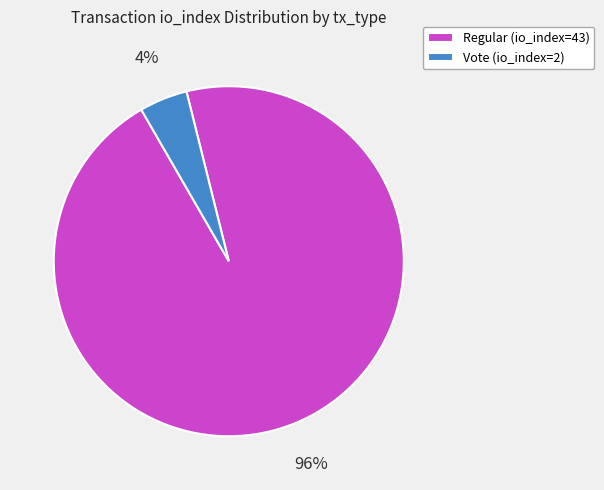

Which has a higher value, Regular (io_index=43) or Vote (io_index=2)?

Regular (io_index=43)